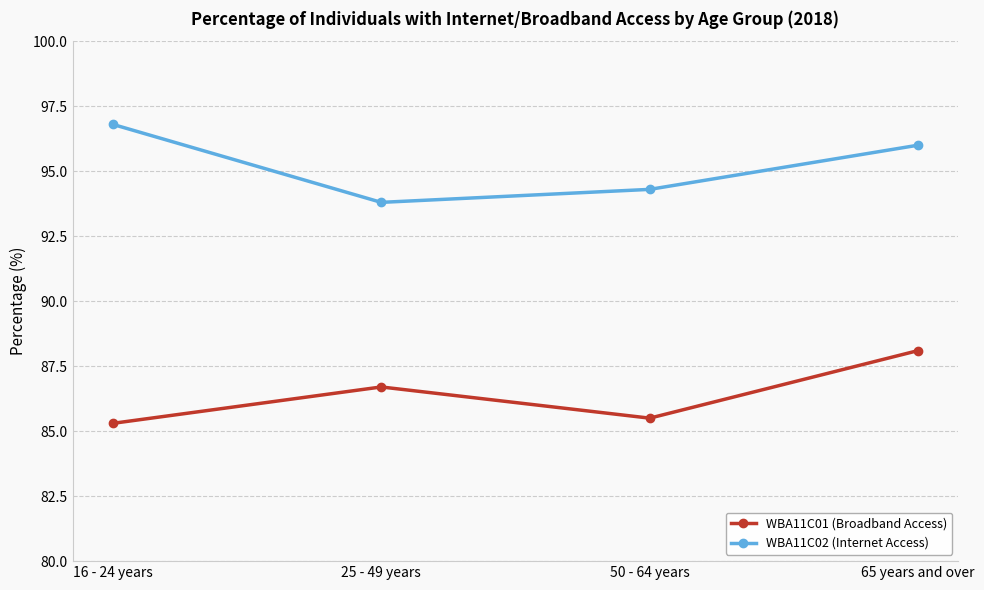

List the series in order of their overall mean, highest first.

WBA11C02 (Internet Access), WBA11C01 (Broadband Access)